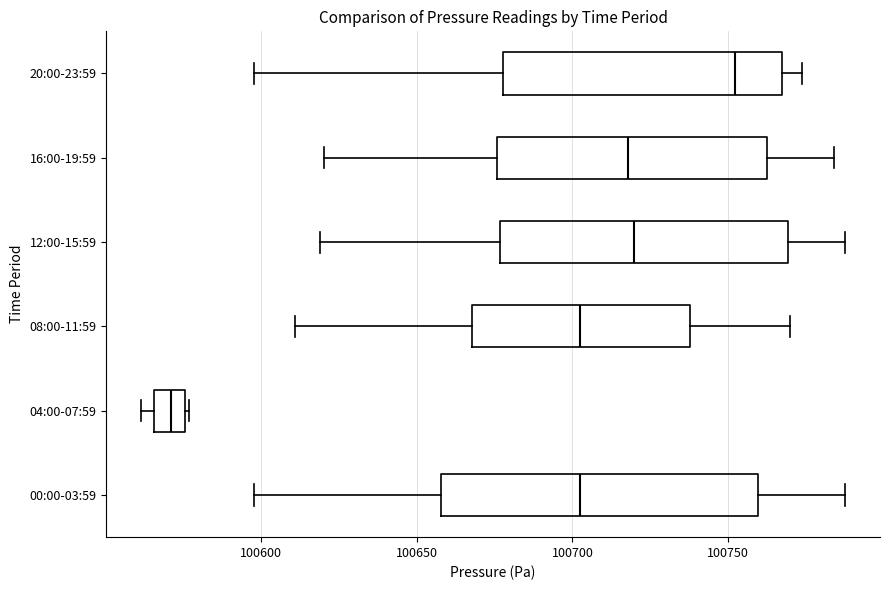

Reading bottom to top, transcribe this box plot: for each box, give where its median line is, the range the box spans, and where its two whiskers end, as read against the x-axis. The values are not printed on the chart, so give them approximately, as read against the axis.

00:00-03:59: median 100700, box 100660 to 100760, whiskers 100600 to 100785
04:00-07:59: median 100570, box 100565 to 100575, whiskers 100560 to 100575
08:00-11:59: median 100700, box 100670 to 100740, whiskers 100610 to 100770
12:00-15:59: median 100720, box 100675 to 100770, whiskers 100620 to 100785
16:00-19:59: median 100720, box 100675 to 100765, whiskers 100620 to 100785
20:00-23:59: median 100750, box 100680 to 100765, whiskers 100600 to 100775